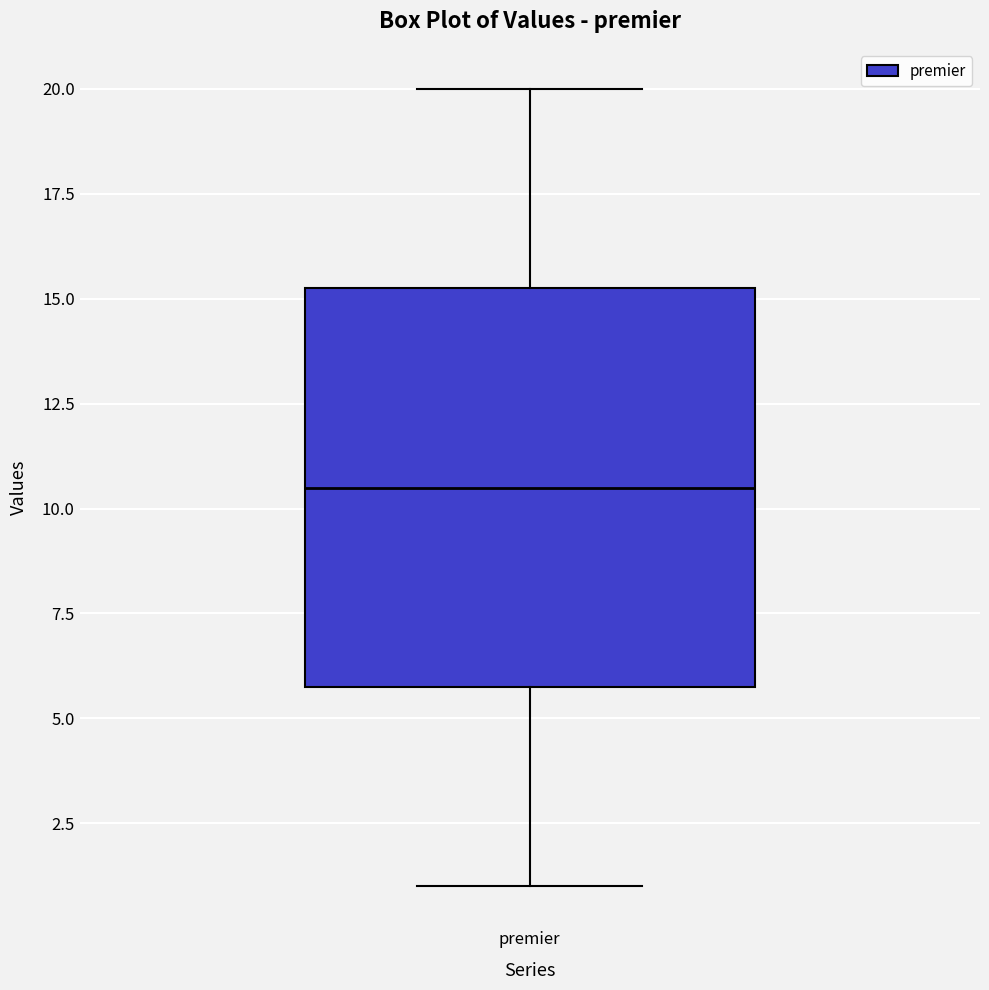

Transcribe this box plot: give where the median line is, the range the box spans, and where the two whiskers end, as read against the y-axis. The values are not printed on the chart, so give them approximately, as read against the axis.

median 10.5, box 6.0 to 15.5, whiskers 1.0 to 20.0